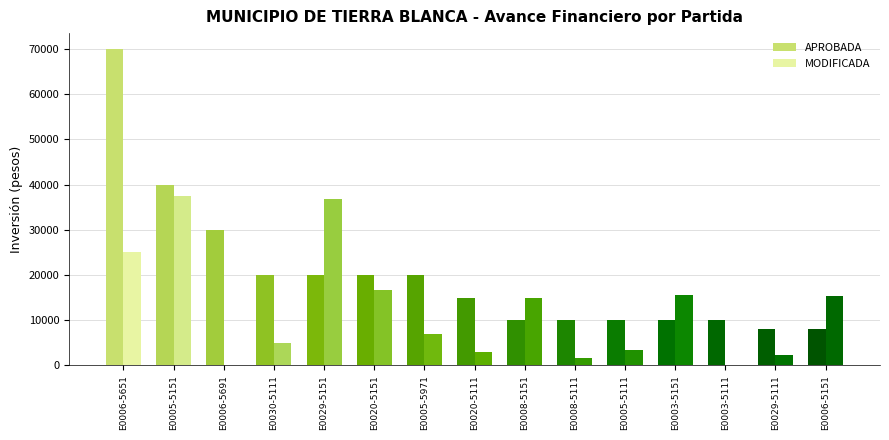

What is the sum of the APROBADA values at E0020-5111 and E0006-5151?

23000.0